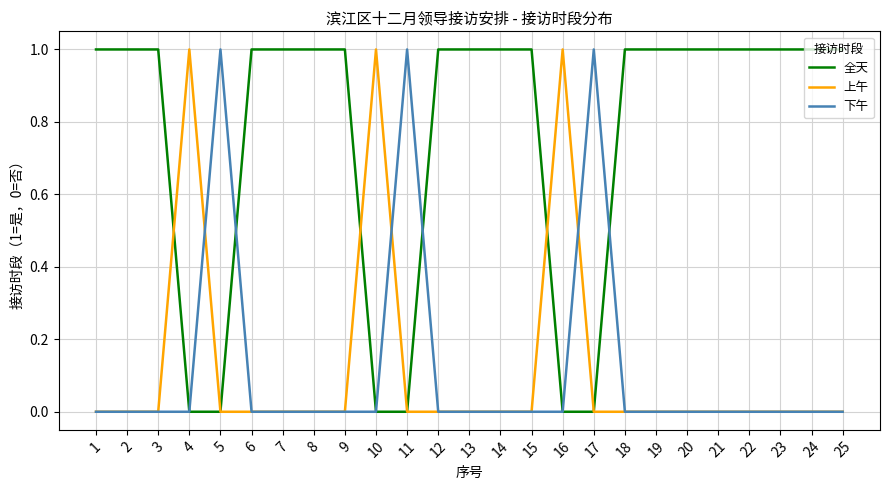

Which series has the largest total across all categories?

全天